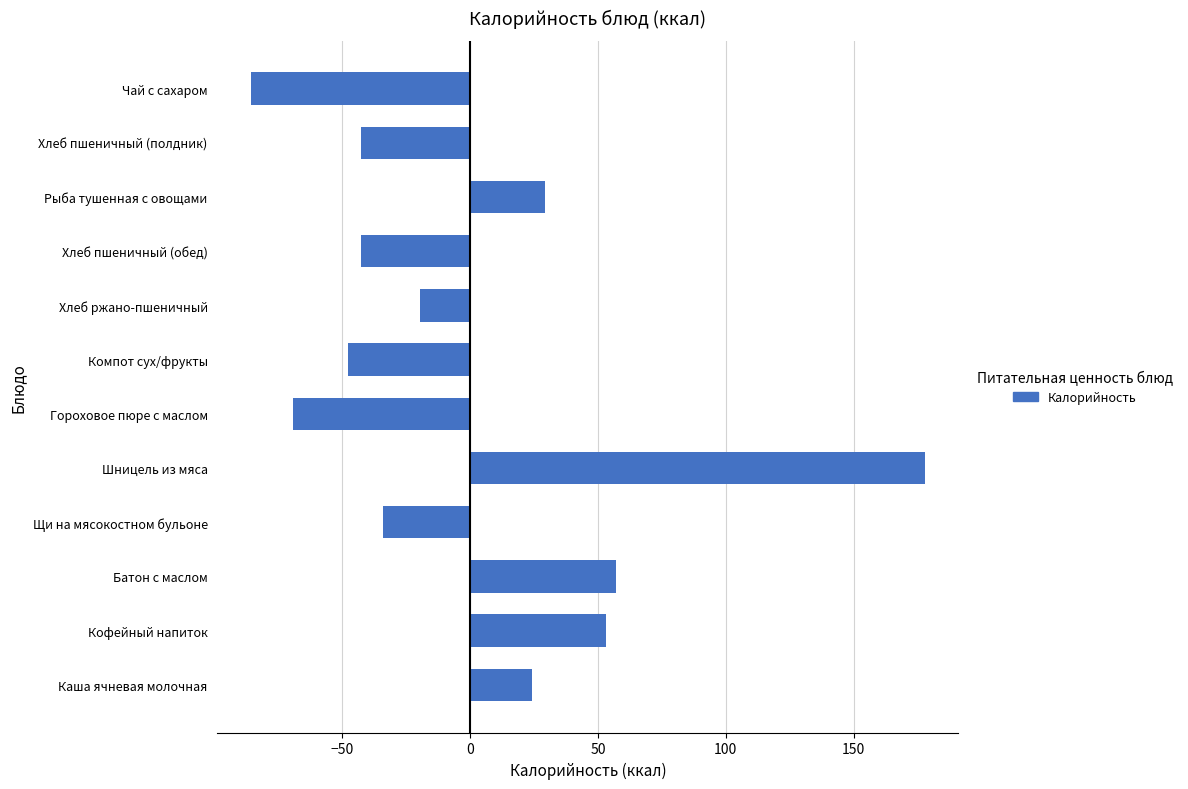

The chart shows a value of 30.2 at Батон с маслом. True or false?

False